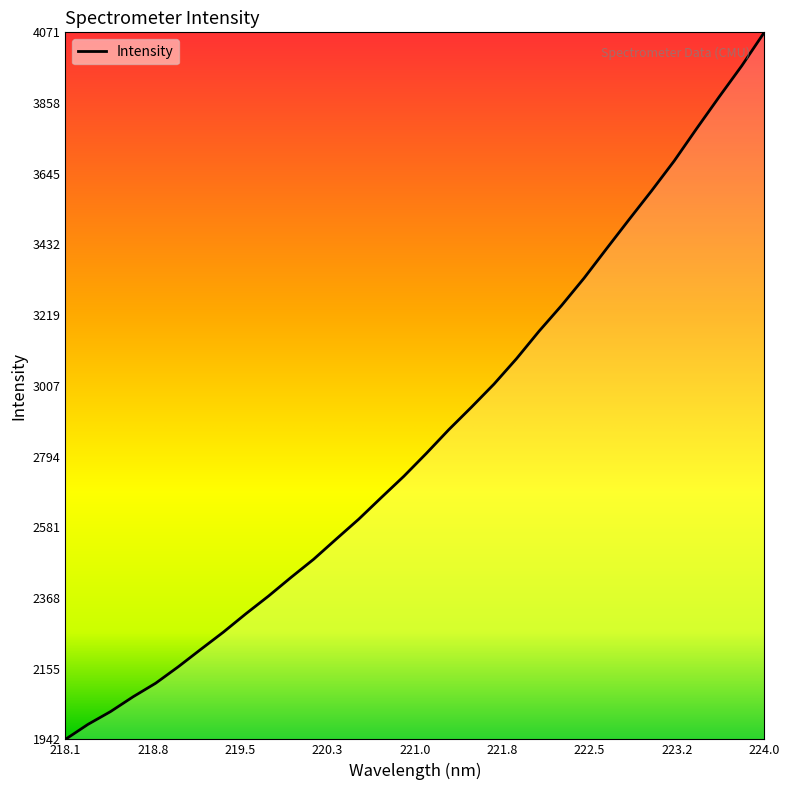

What is the minimum value shown in the chart?

1942.4